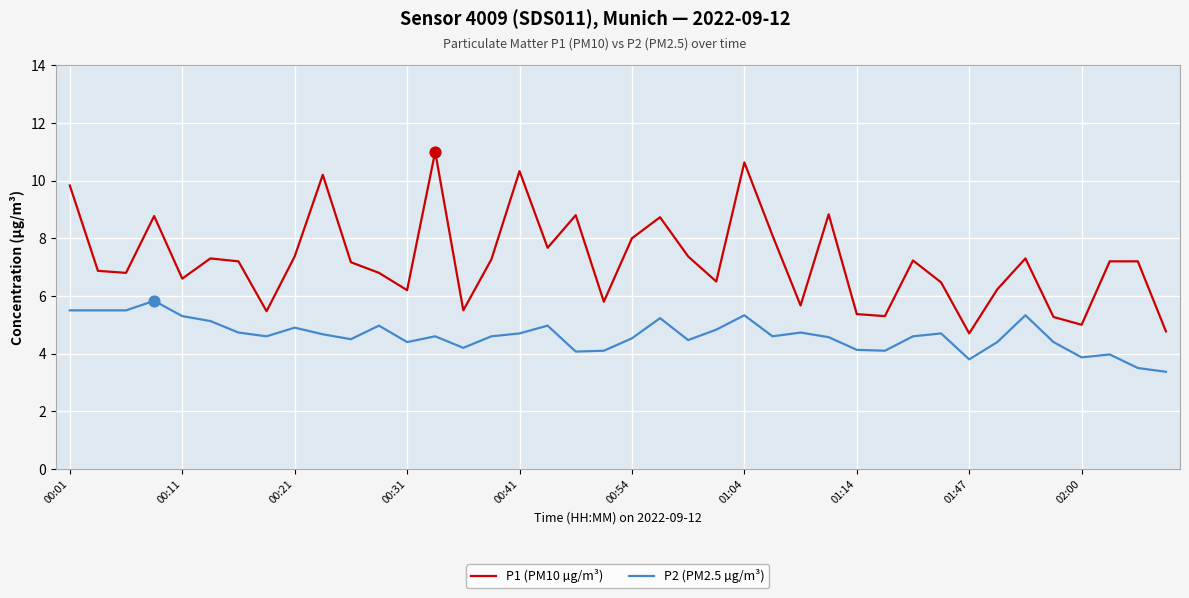

Which series has the largest total across all categories?

P1 (PM10 µg/m³)